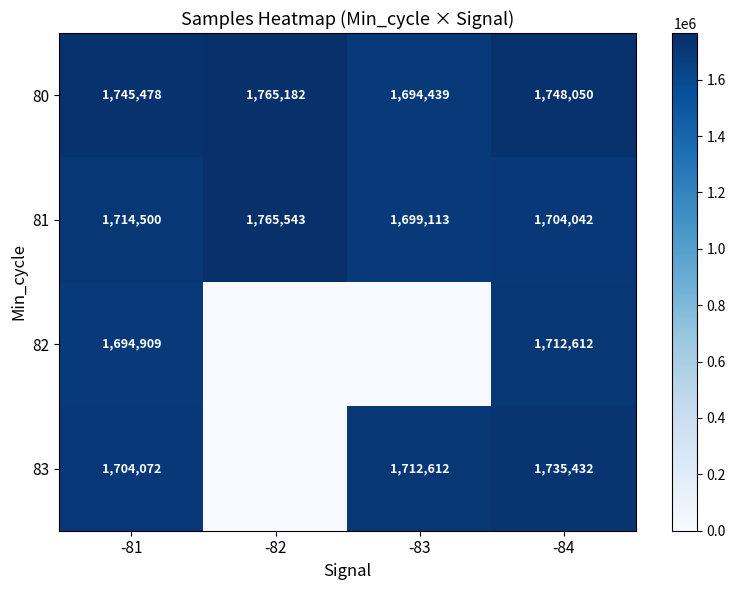

What is the difference between the highest and lowest values at -81?

50569